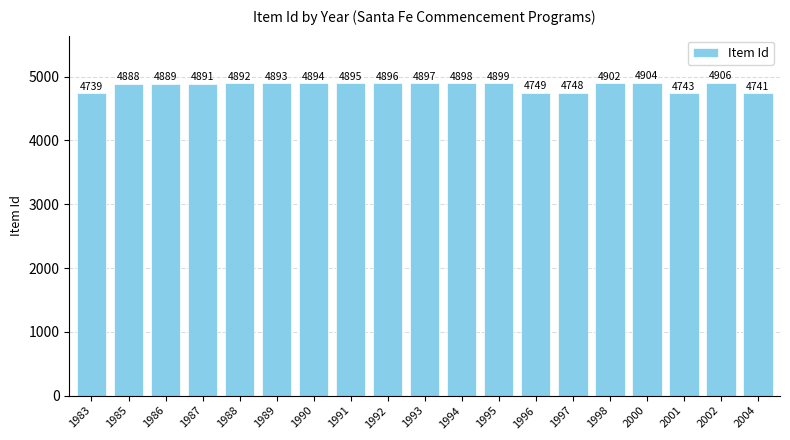

How many values are below 4893?

9